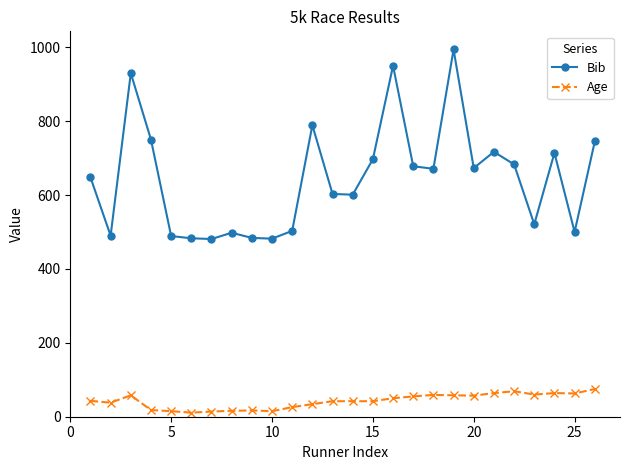

List the series in order of their overall mean, highest first.

Bib, Age